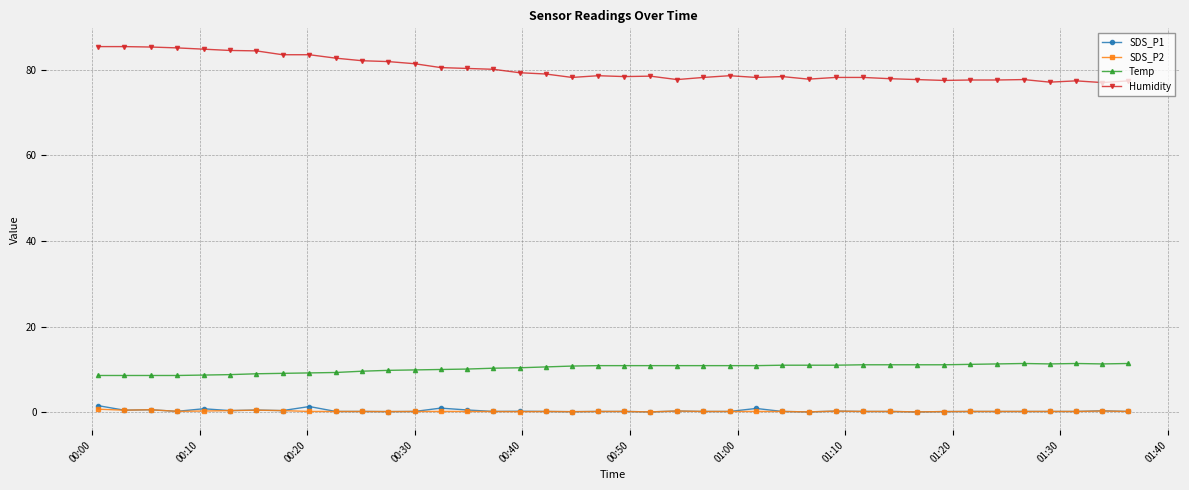

At how many categories does at least one series exceed 16?

40